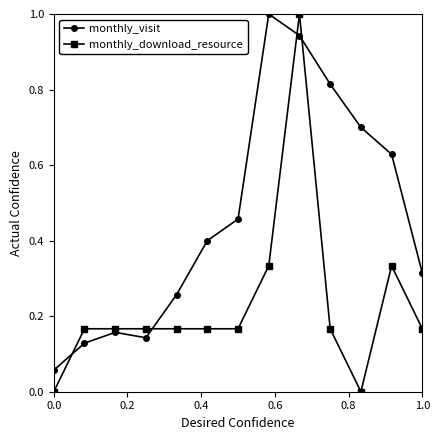

What is the sum of all monthly_download_resource values?

3.0